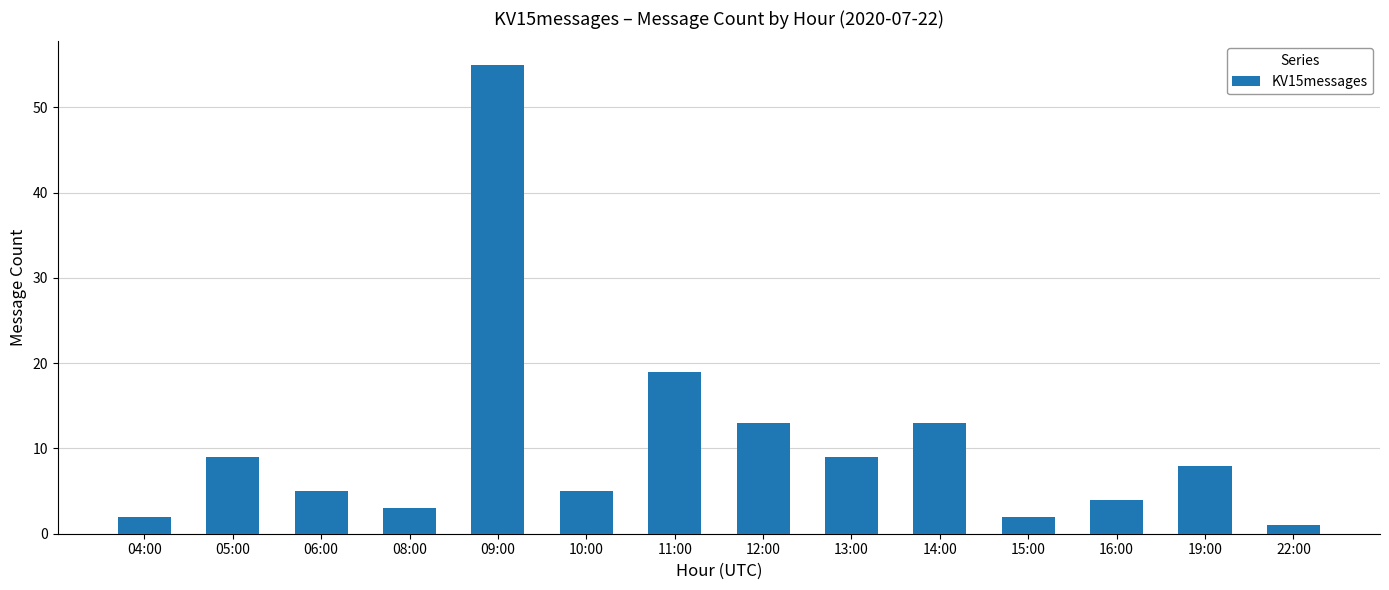

What is the label of the 9th bar from the left?

13:00